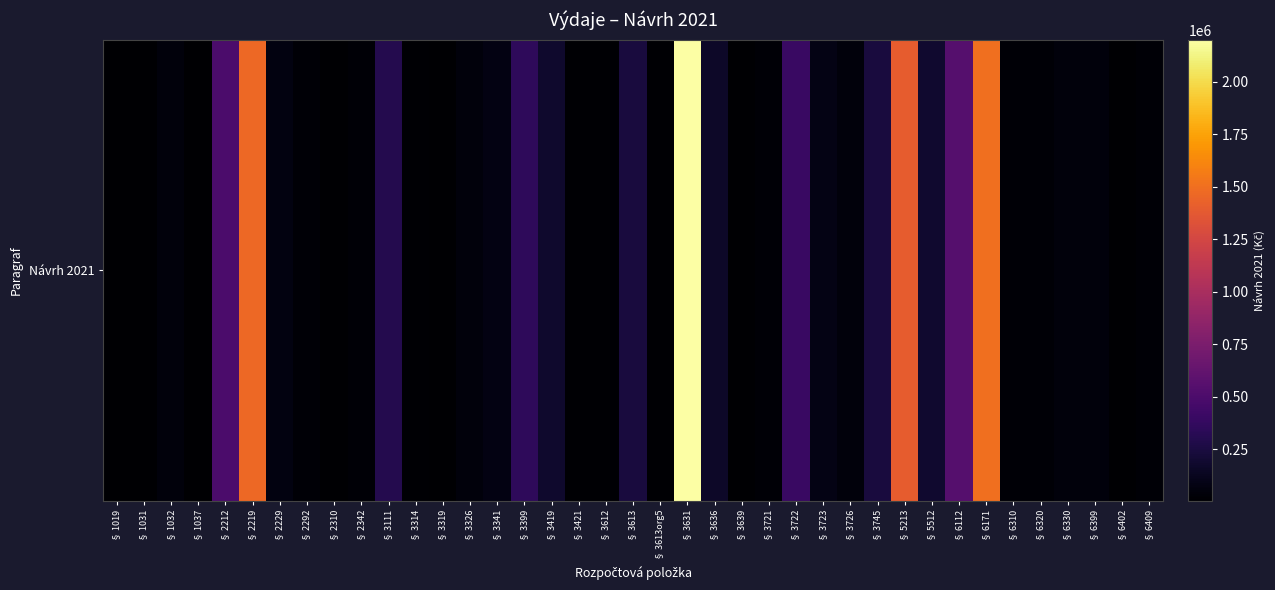

What is the change in value from § 3111 to § 6320?

-275000